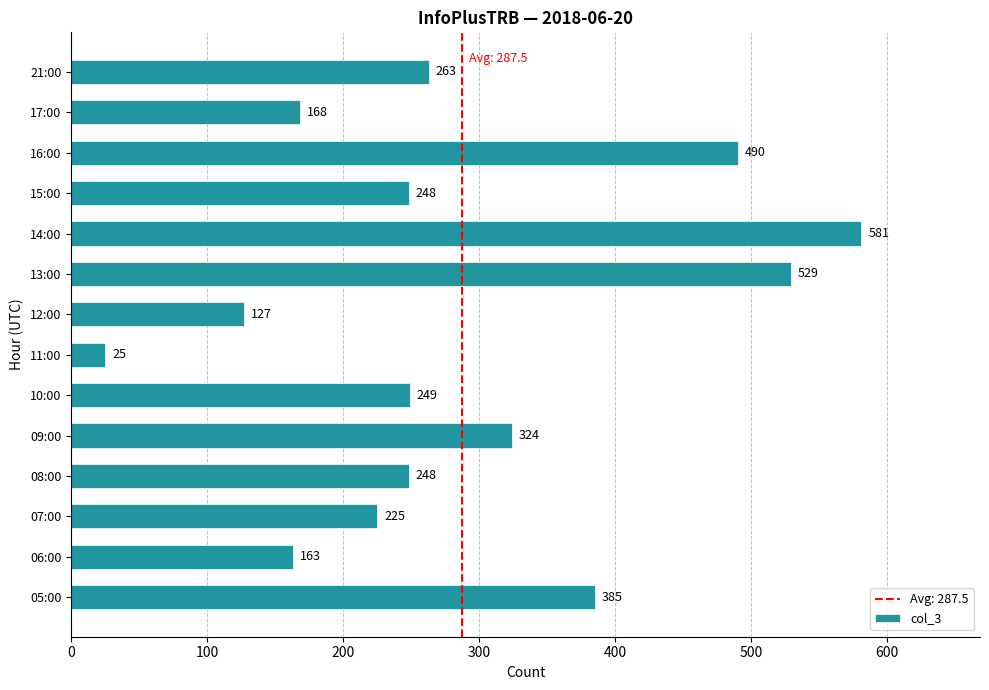

Reading bottom to top, list all the values displayed in this chart.

05:00=385	06:00=163	07:00=225	08:00=248	09:00=324	10:00=249	11:00=25	12:00=127	13:00=529	14:00=581	15:00=248	16:00=490	17:00=168	21:00=263